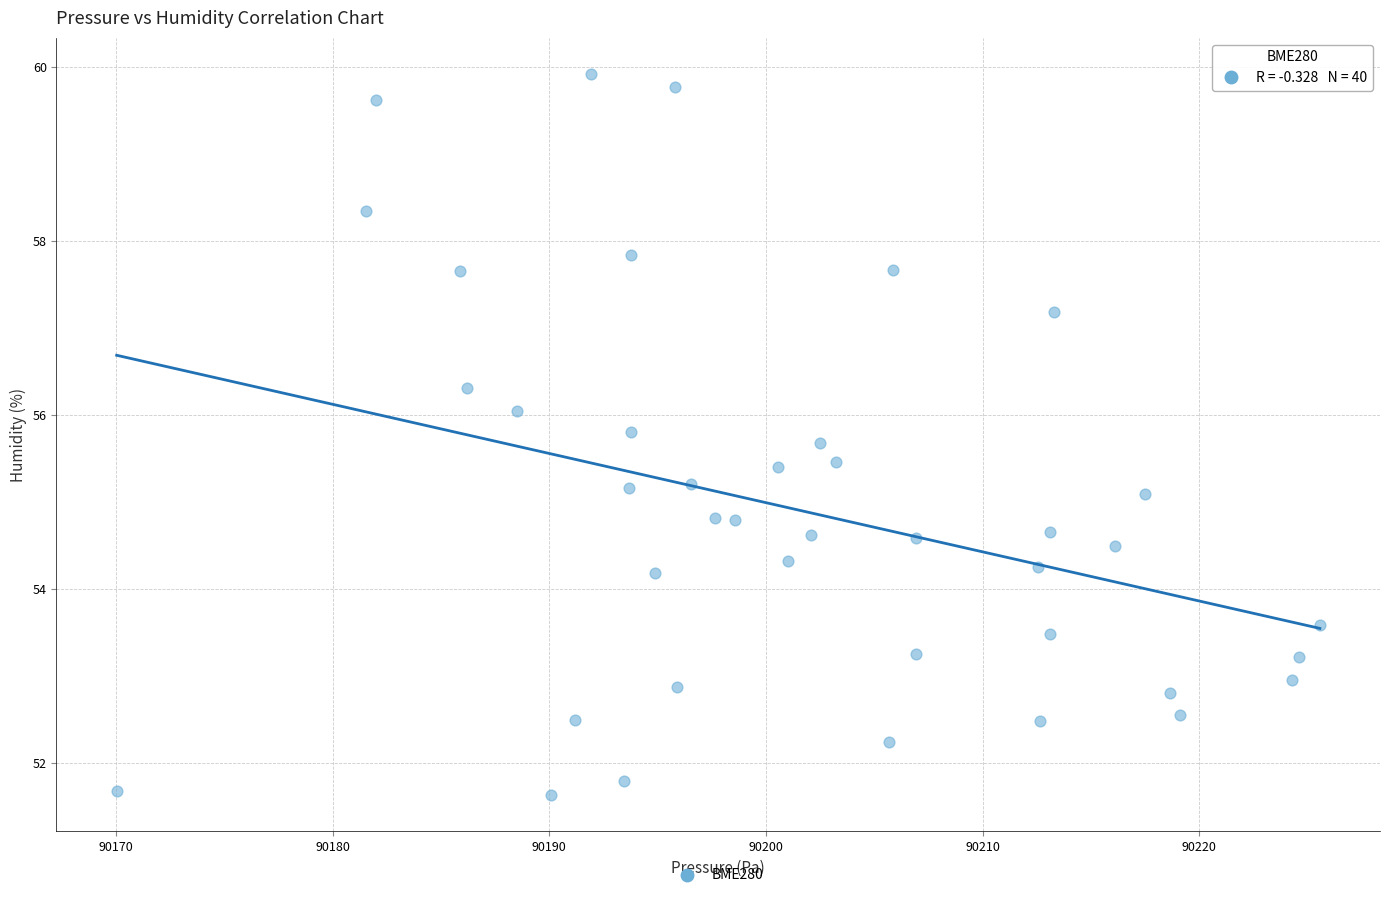

What is the range of Y values (max minus min)?

8.3